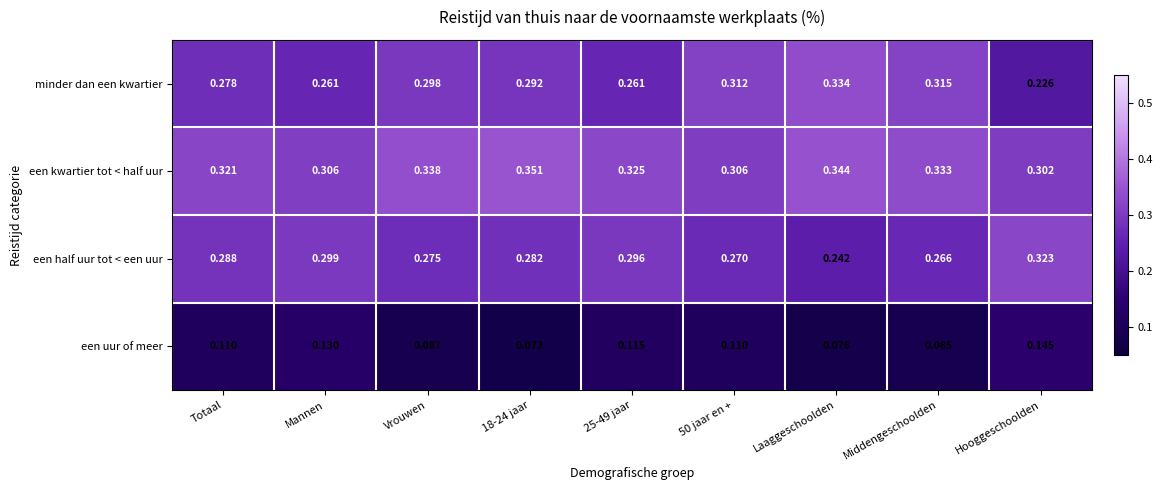

At which label does een half uur tot < een uur reach its peak?

Hooggeschoolden